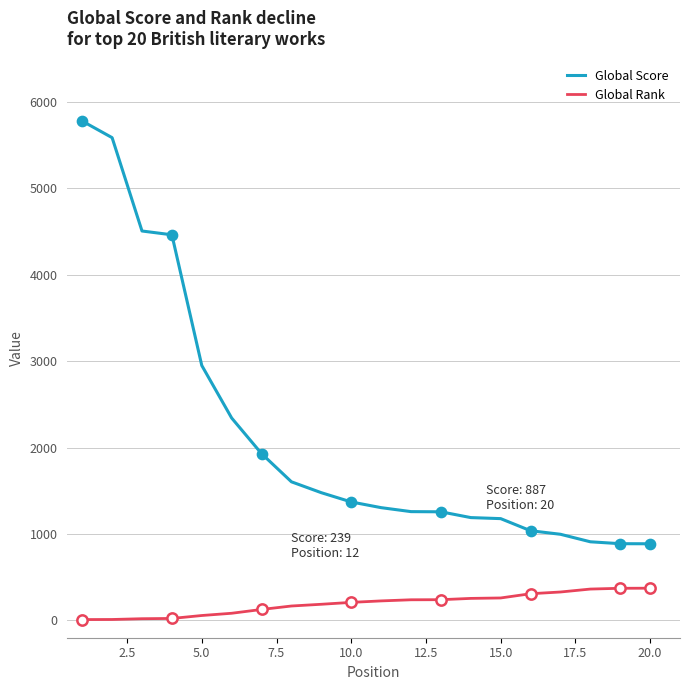

Which series has the largest total across all categories?

Global Score